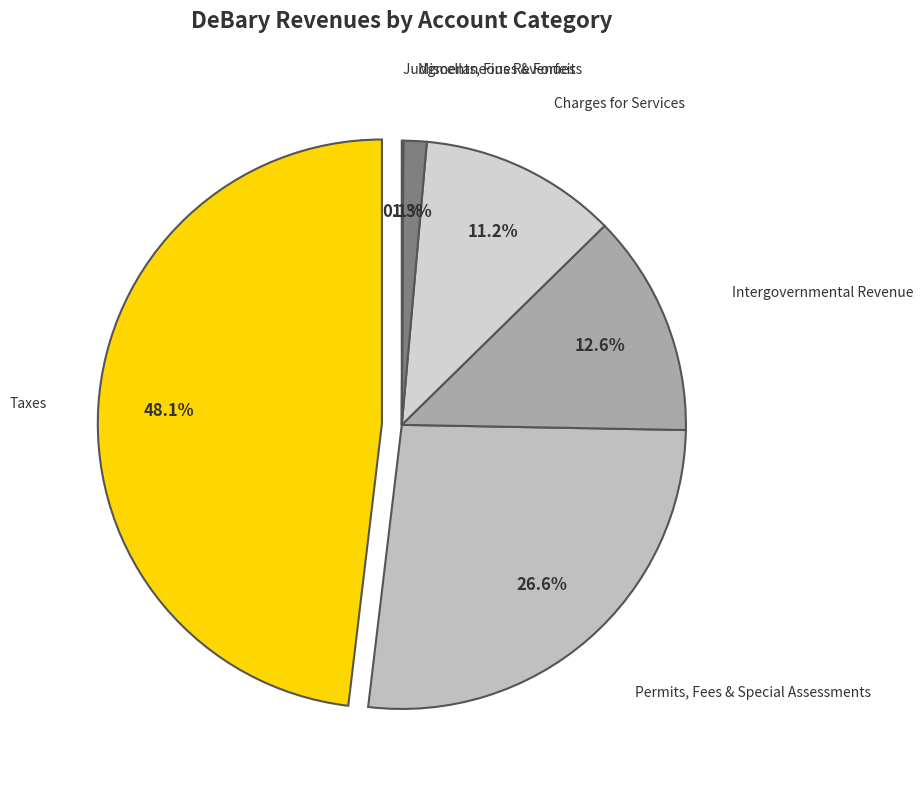

To the nearest percent, what is the difference between the largest and smallest slice percentages?

48%